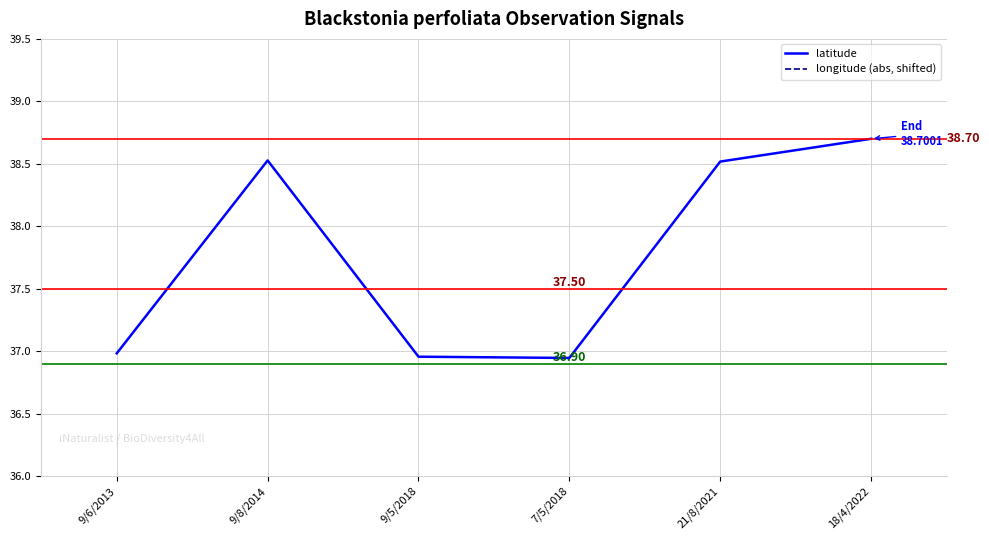

In longitude (abs, shifted), how many points are lower than both neighbors (excluding endpoints)?

1